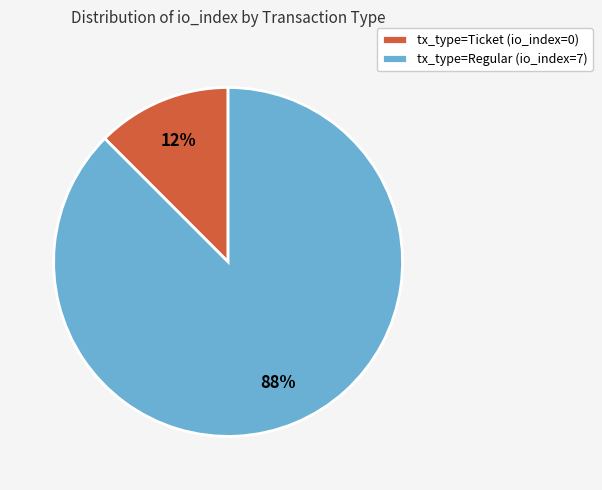

Count the number of slices in the pie.

2